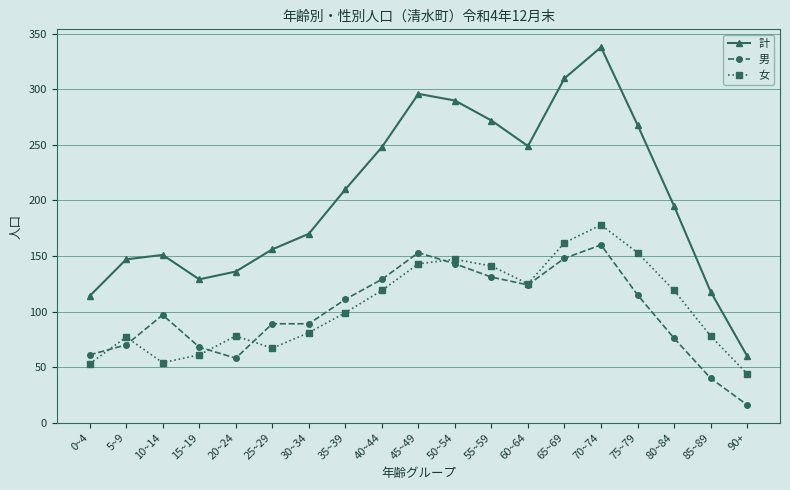

Which series has the largest range (max minus min)?

計